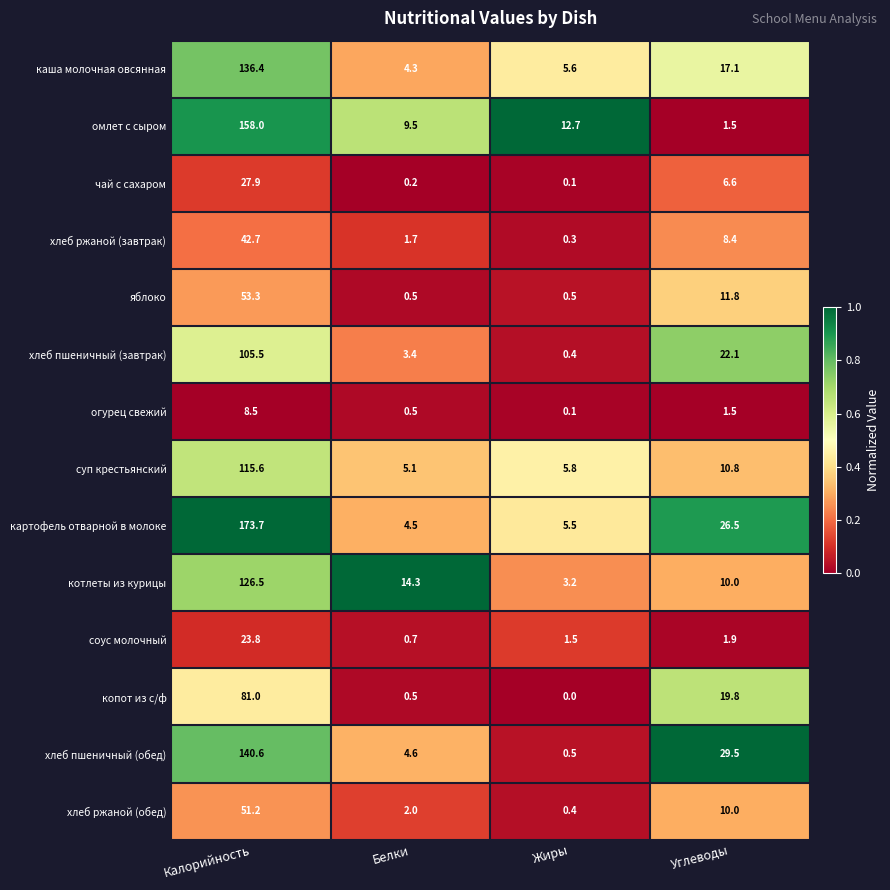

Rank the categories by хлеб ржаной (обед) value from highest to lowest.

Калорийность, Углеводы, Белки, Жиры